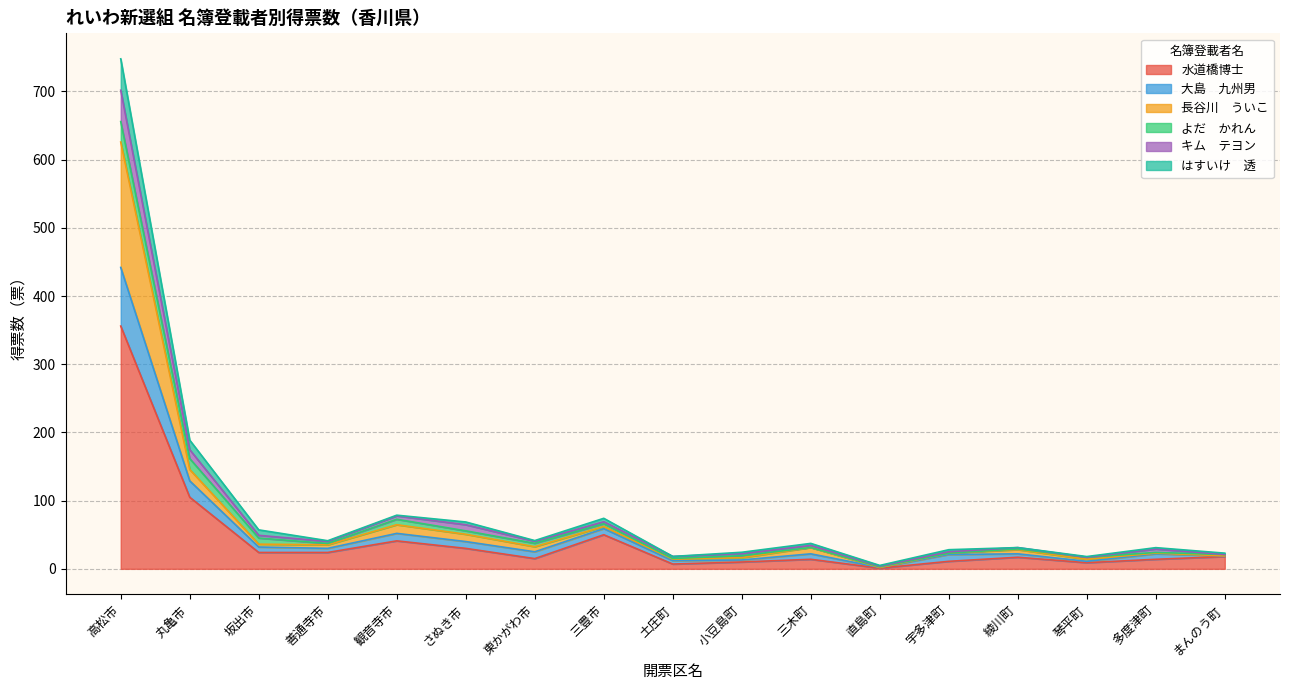

True or false: 水道橋博士 has more than 1 interior local peaks.

True